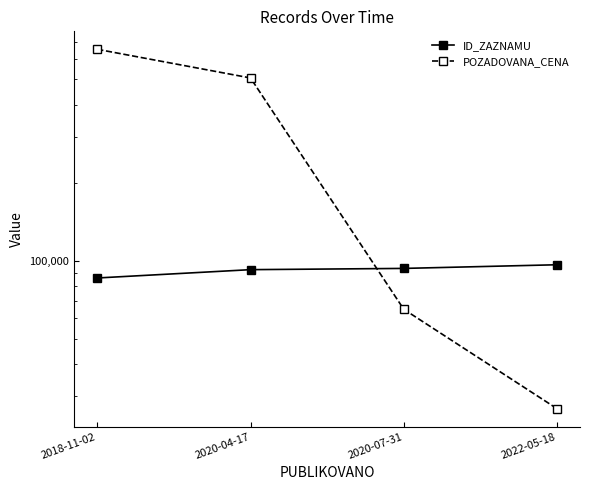

What is the sum of the ID_ZAZNAMU values at 2018-11-02 and 2020-04-17?

178220